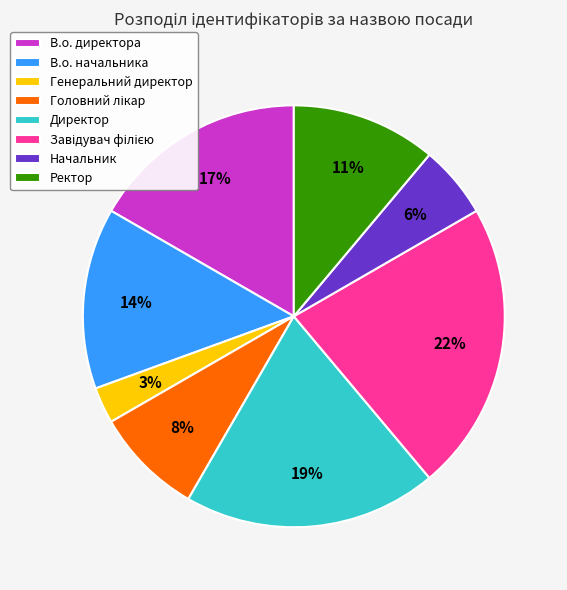

Is there any slice that represents more than half of the pie?

No